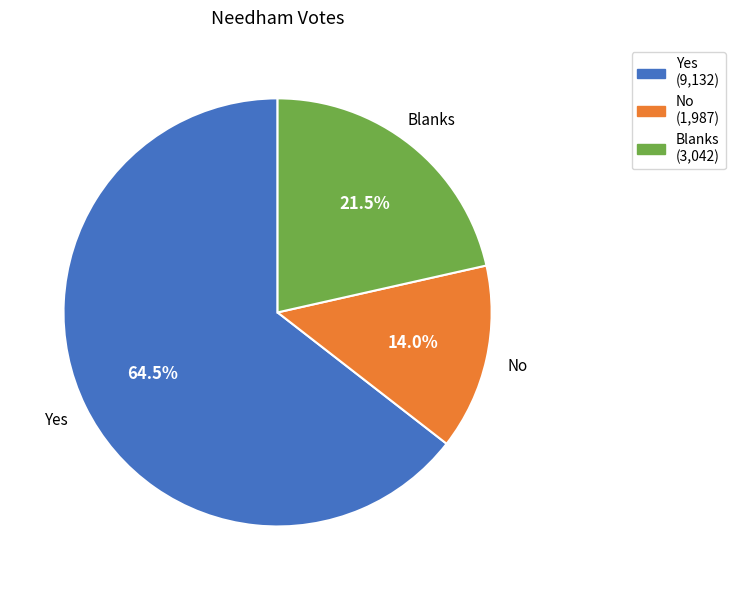

What is the ratio of the value at Blanks to the value at No?

1.5